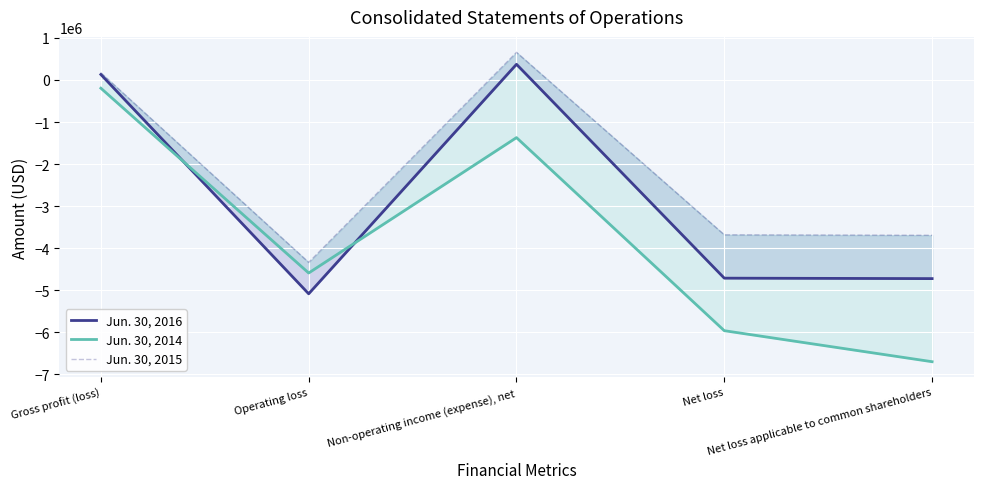

How many interior local peaks does the Jun. 30, 2016 series have?

1